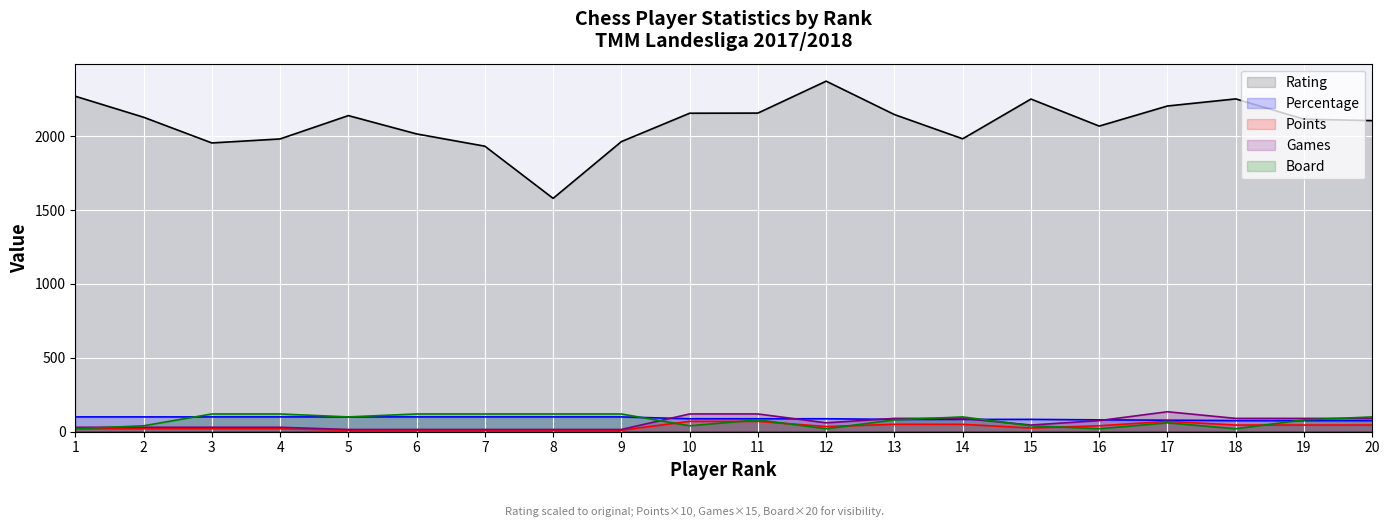

Reading left to right, list all the values displayed in this chart.

Rating: 2270.0	2128.0	1954.0	1981.0	2139.0	2015.0	1932.0	1579.0	1963.0	2155.0	2156.0	2372.0	2146.0	1982.0	2251.0	2068.0	2204.0	2252.0	2115.0	2105.0
Percentage: 100.0	100.0	100.0	100.0	100.0	100.0	100.0	100.0	100.0	87.5	87.5	87.5	83.3	83.3	83.3	80.0	77.8	75.0	75.0	75.0
Points: 20.0	20.0	20.0	20.0	10.0	10.0	10.0	10.0	10.0	70.0	70.0	35.0	50.0	50.0	25.0	40.0	70.0	45.0	45.0	45.0
Games: 30.0	30.0	30.0	30.0	15.0	15.0	15.0	15.0	15.0	120.0	120.0	60.0	90.0	90.0	45.0	75.0	135.0	90.0	90.0	90.0
Board: 20.0	40.0	120.0	120.0	100.0	120.0	120.0	120.0	120.0	40.0	80.0	20.0	80.0	100.0	40.0	20.0	60.0	20.0	80.0	100.0